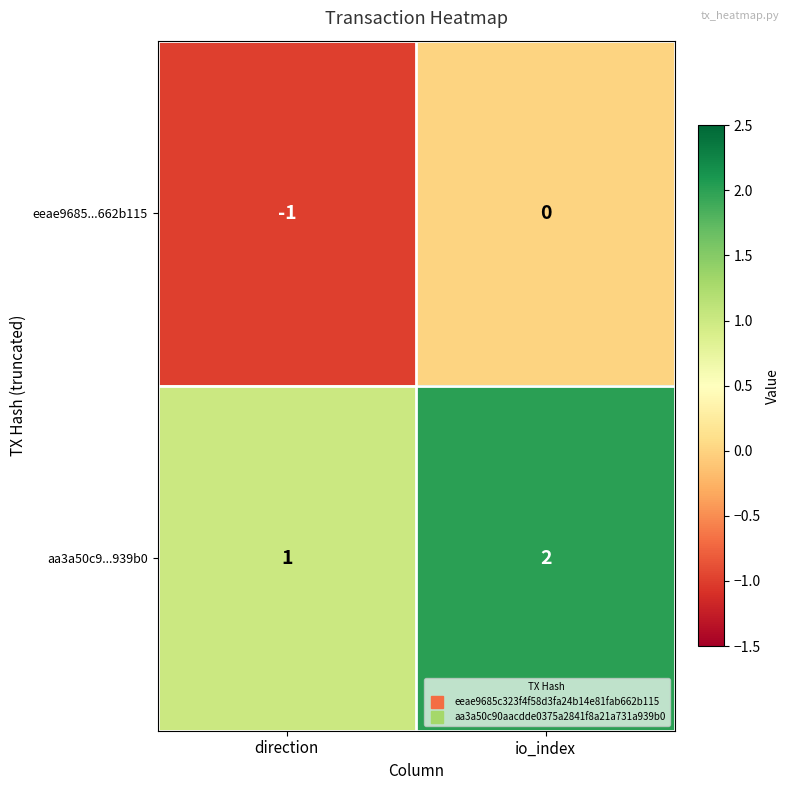

What is the total value across all series at io_index?

2